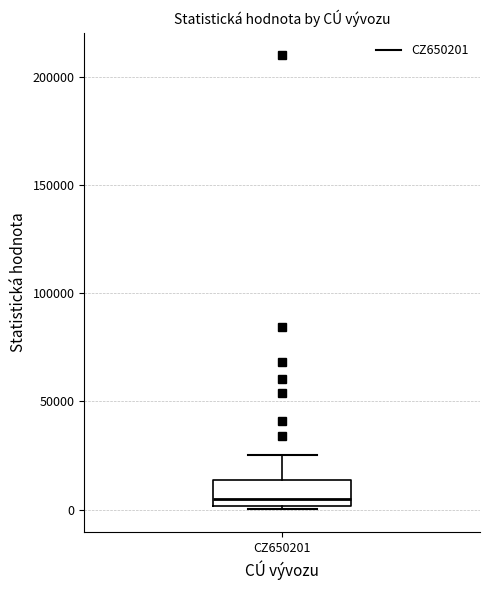

Read this box plot against the y-axis: the position of the median line, the range covered by the box, and the ends of both whiskers. The values are not printed on the chart, so give them approximately, as read against the axis.

median 5000, box 0 to 15000, whiskers 0 (just below the box's lower edge) to 25000